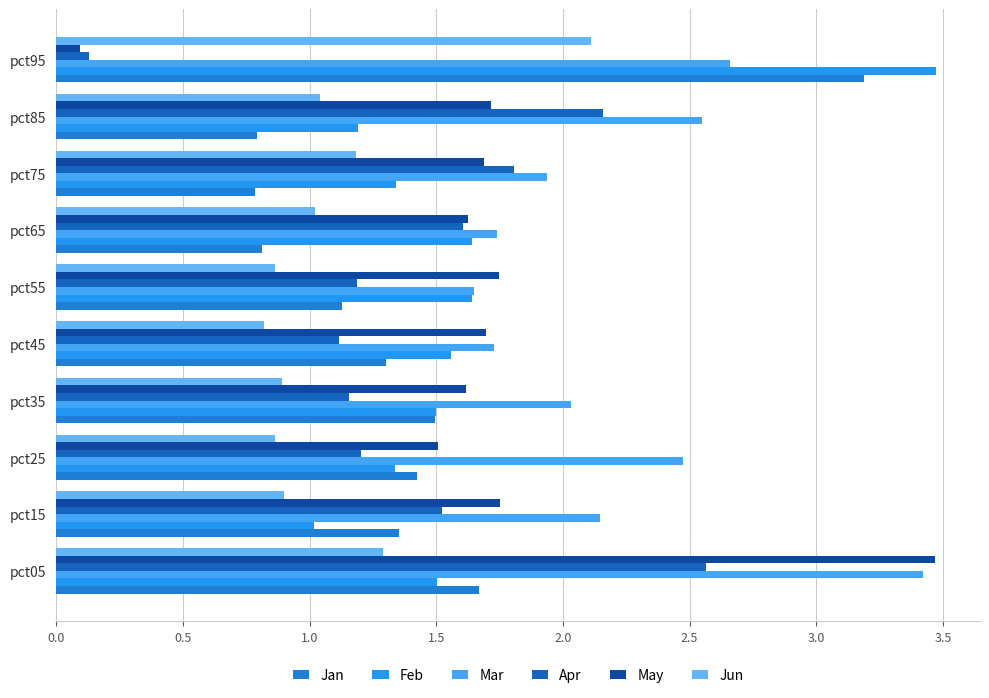

Which series has the largest total across all categories?

Mar